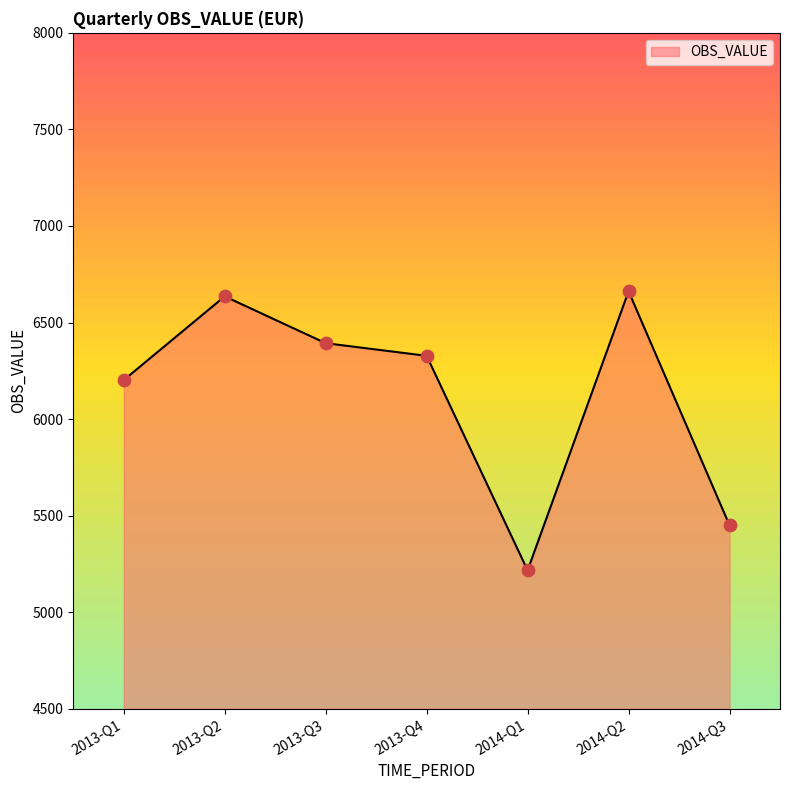

Which has a higher value, 2014-Q3 or 2013-Q3?

2013-Q3